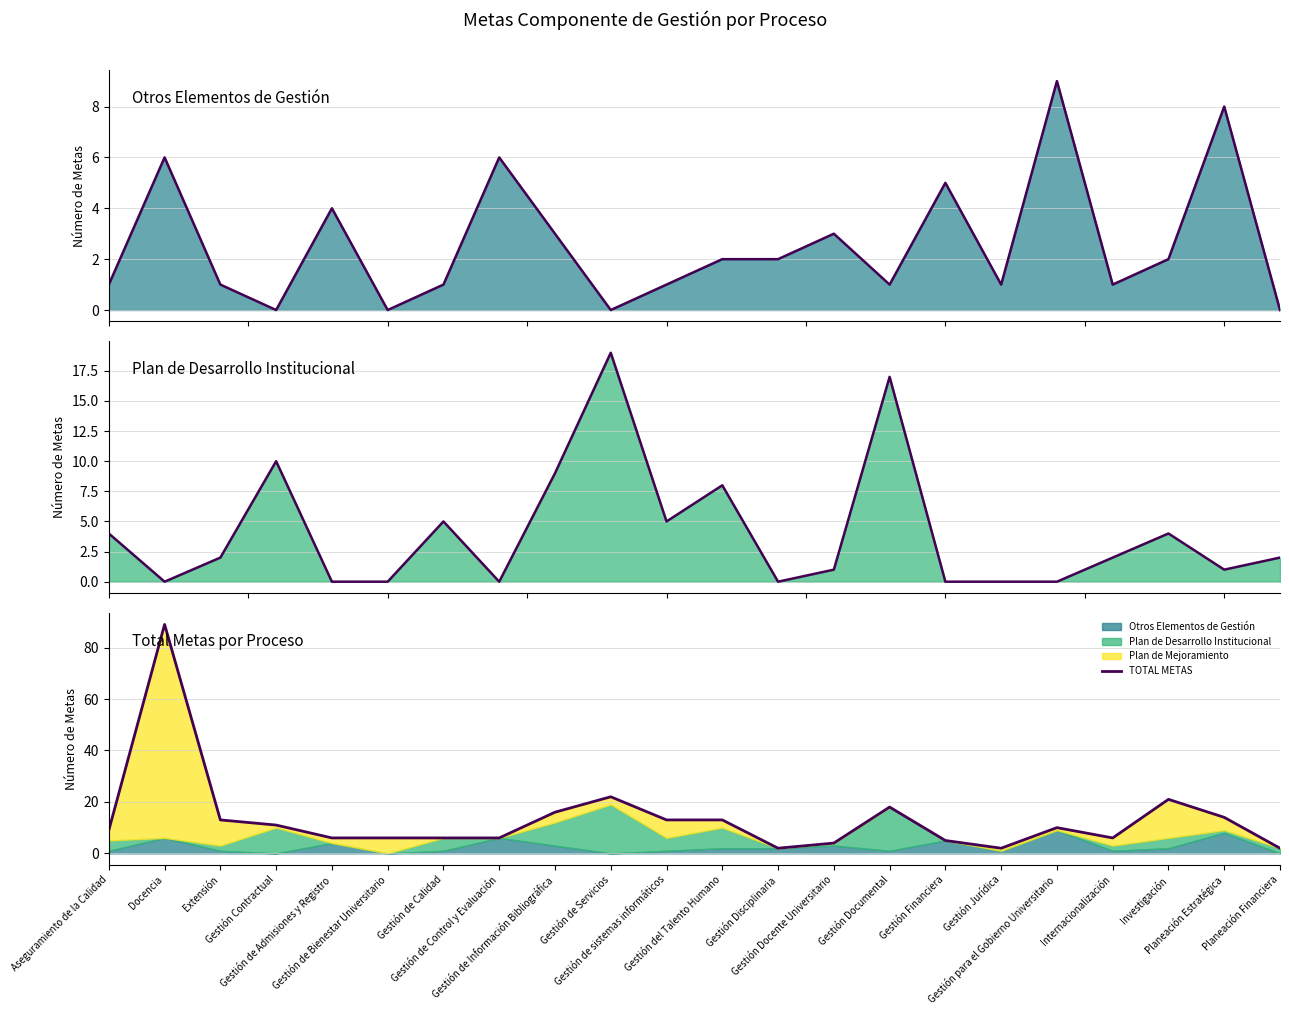

What is the sum of all Otros Elementos de Gestión line values?

57